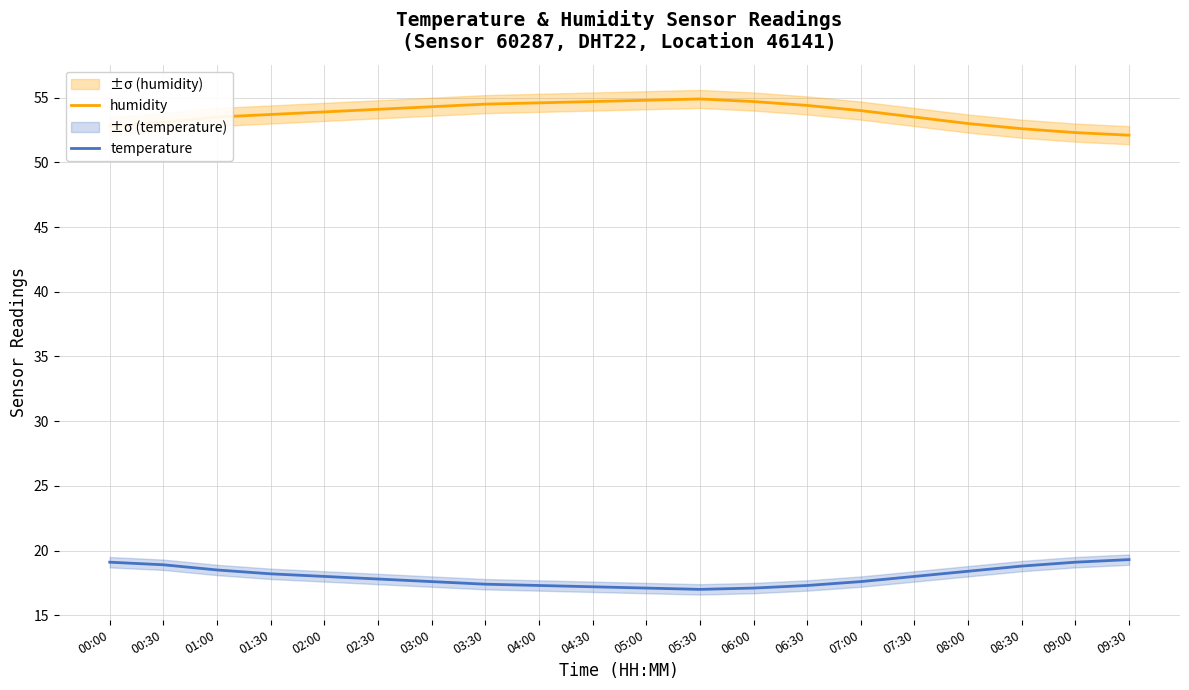

What is the greatest value displayed?

54.9